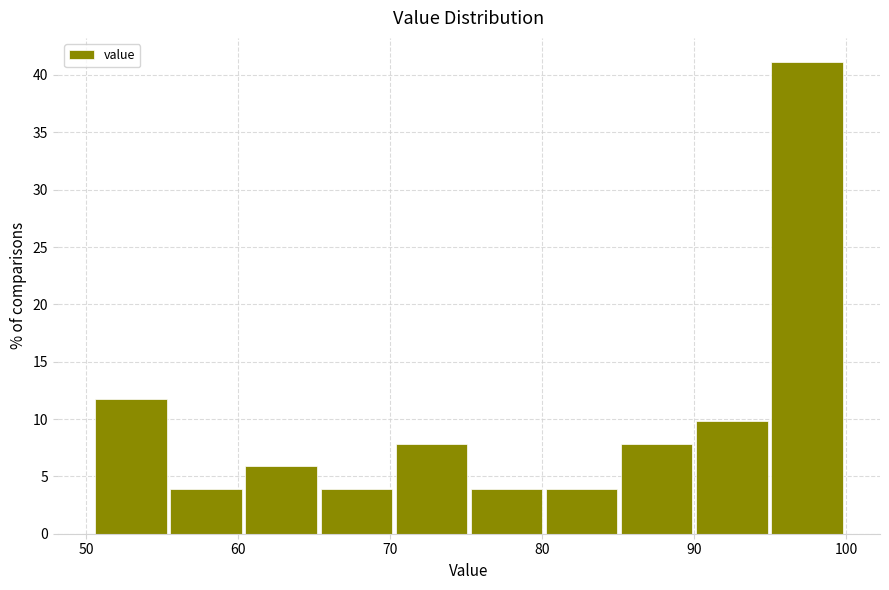

Which range on the x-axis has the tallest bar?

95 to 100